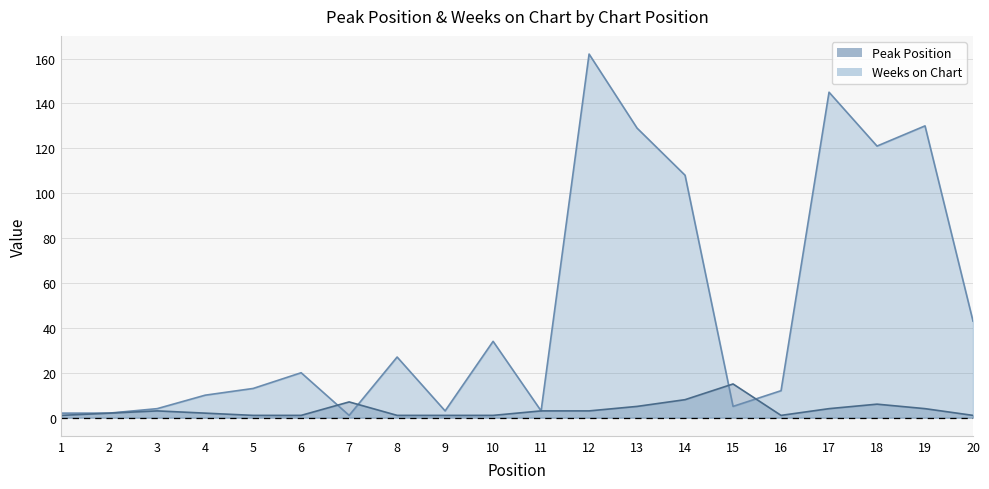

At how many categories does at least one series exceed 121?

4